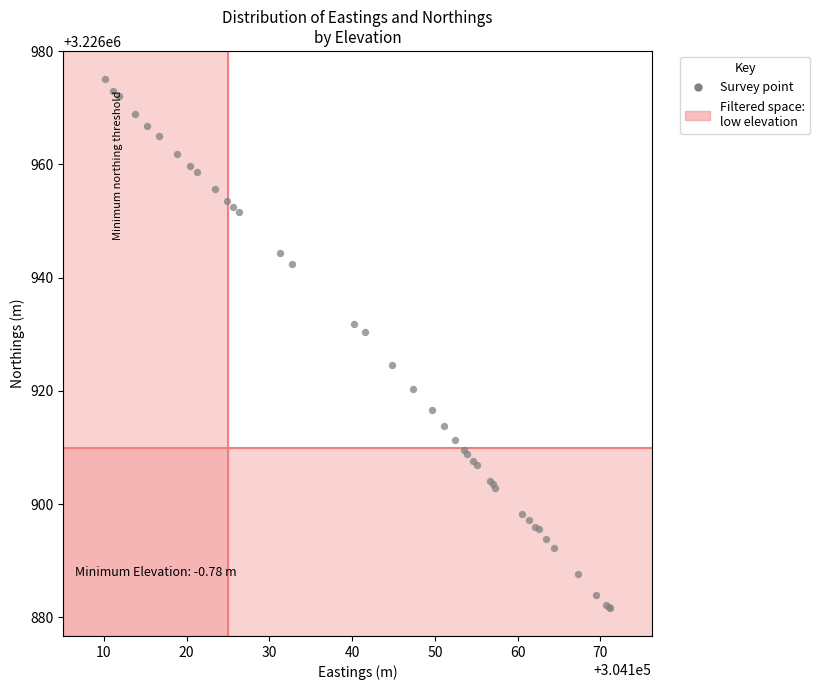

What Y value in the scatter plot is closest to 3226928?

3226930.4